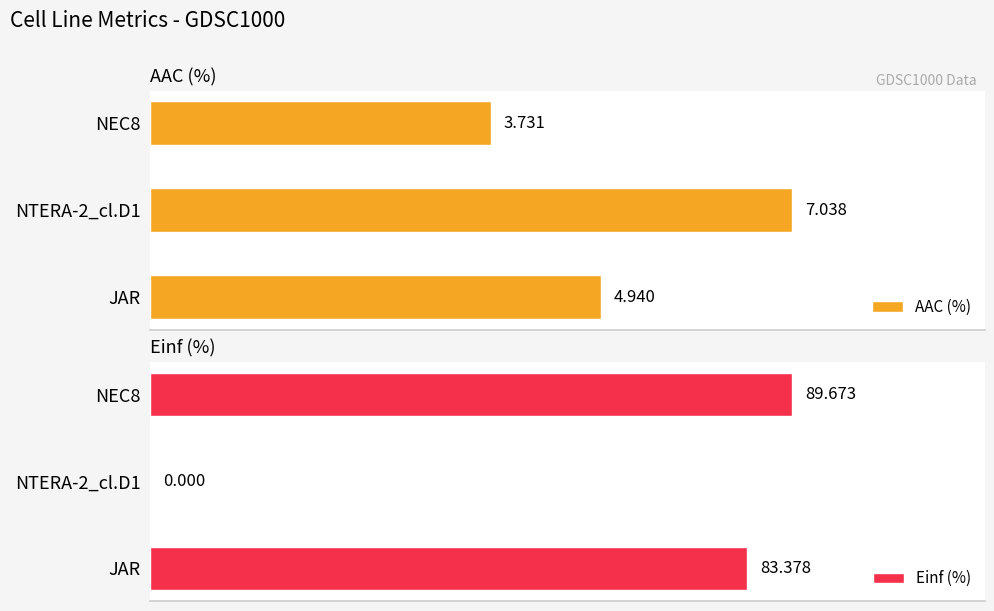

How many data points in AAC (%) are above 4?

2